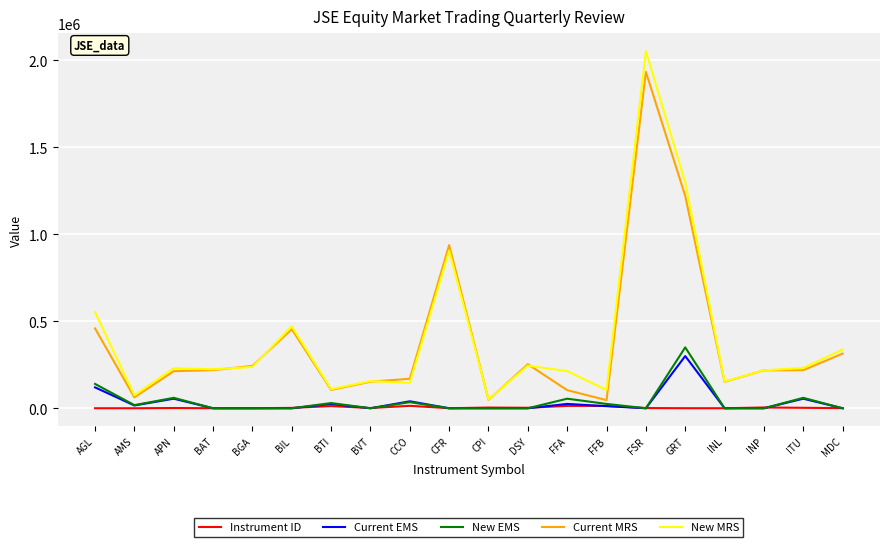

The Instrument ID series shows 3983 at CPI. True or false?

True